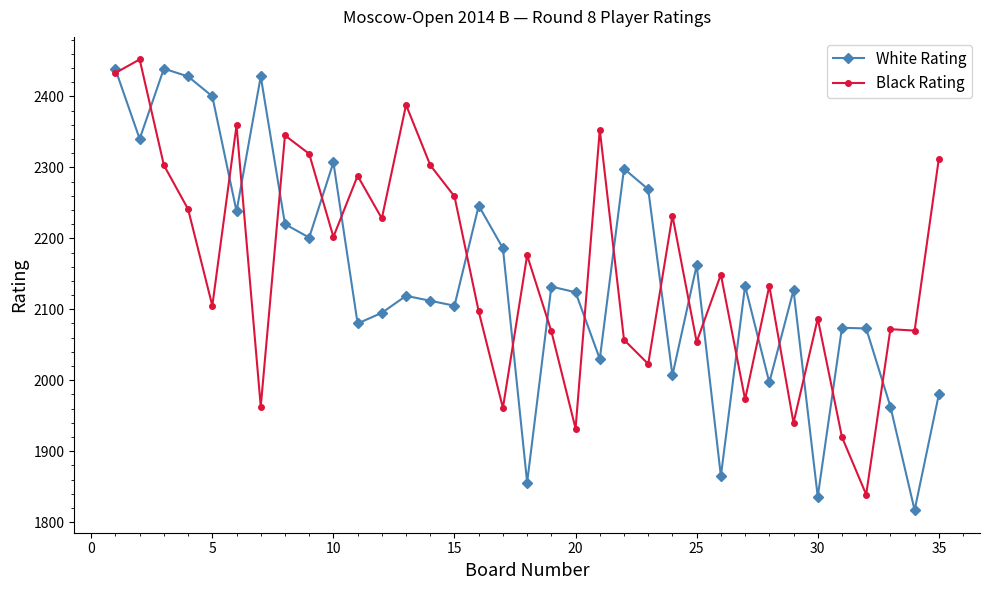

What is the lowest value of the White Rating series?

1817